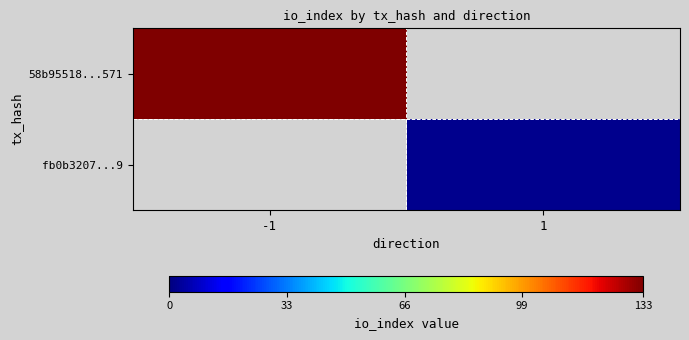

Reading left to right, what are all the values shown in this chart?

58b95518...571: -1=133	1=0
fb0b3207...9: -1=0	1=2